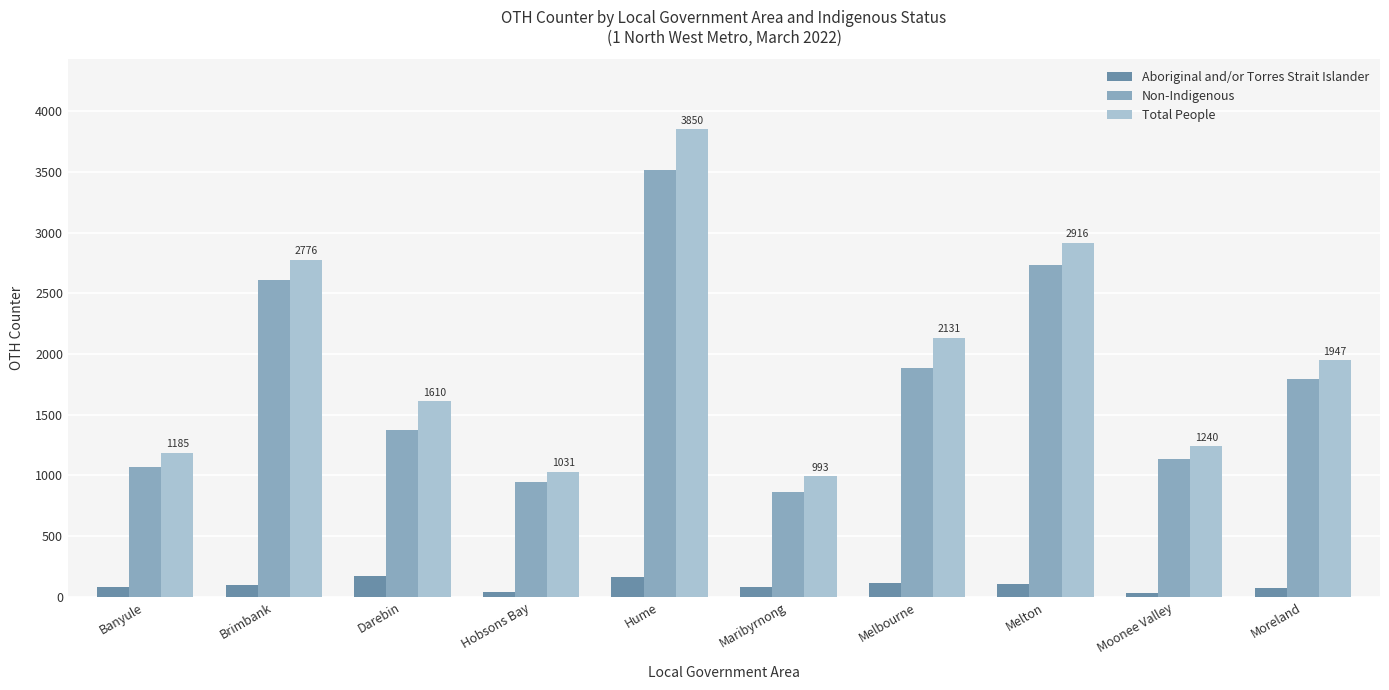

The value of Aboriginal and/or Torres Strait Islander at Melton is 104. True or false?

True